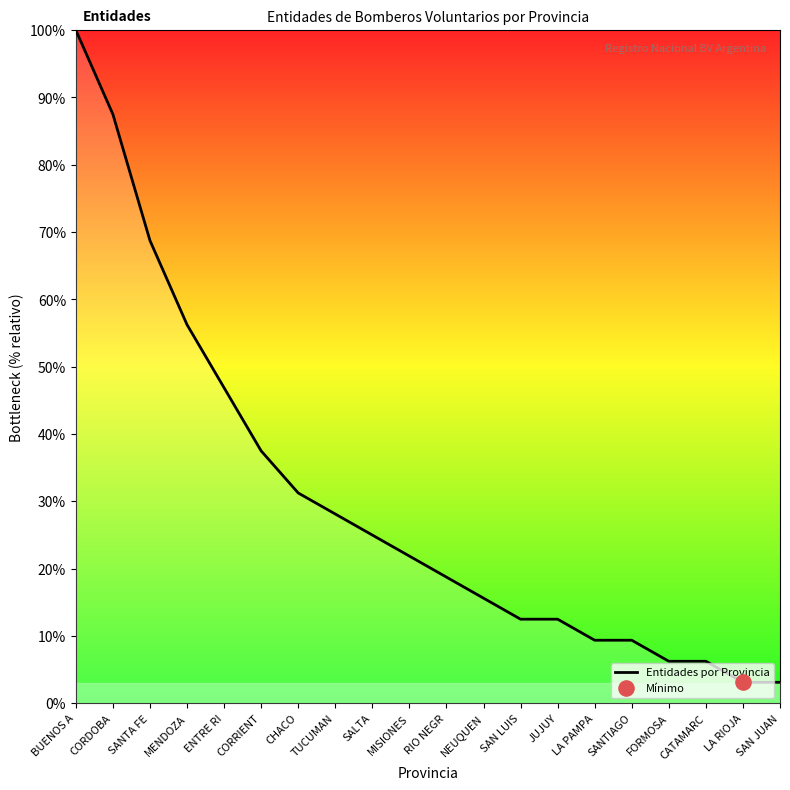

Between SANTA FE and CATAMARC, which is larger?

SANTA FE